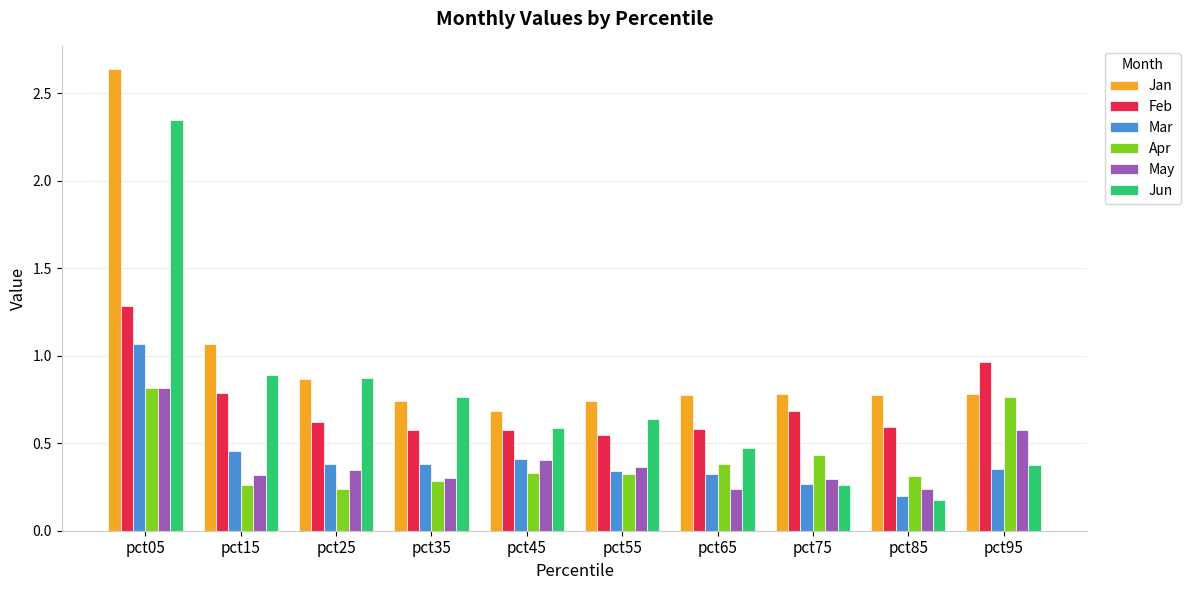

The value of Jun at pct35 is 0.8. True or false?

True